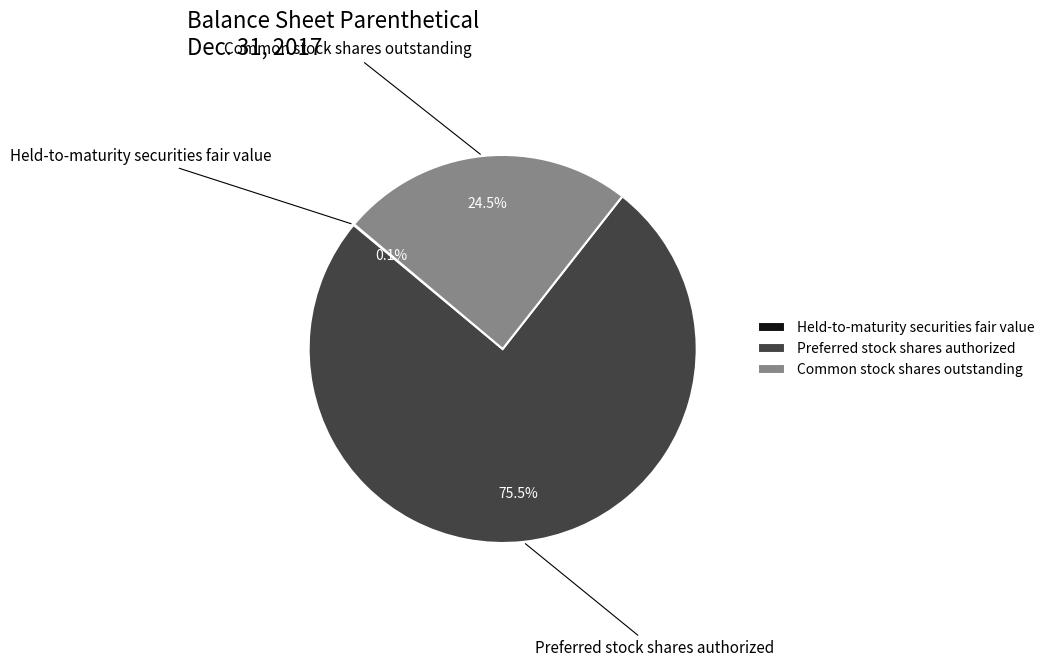

Which category has the biggest portion of the pie?

Preferred stock shares authorized